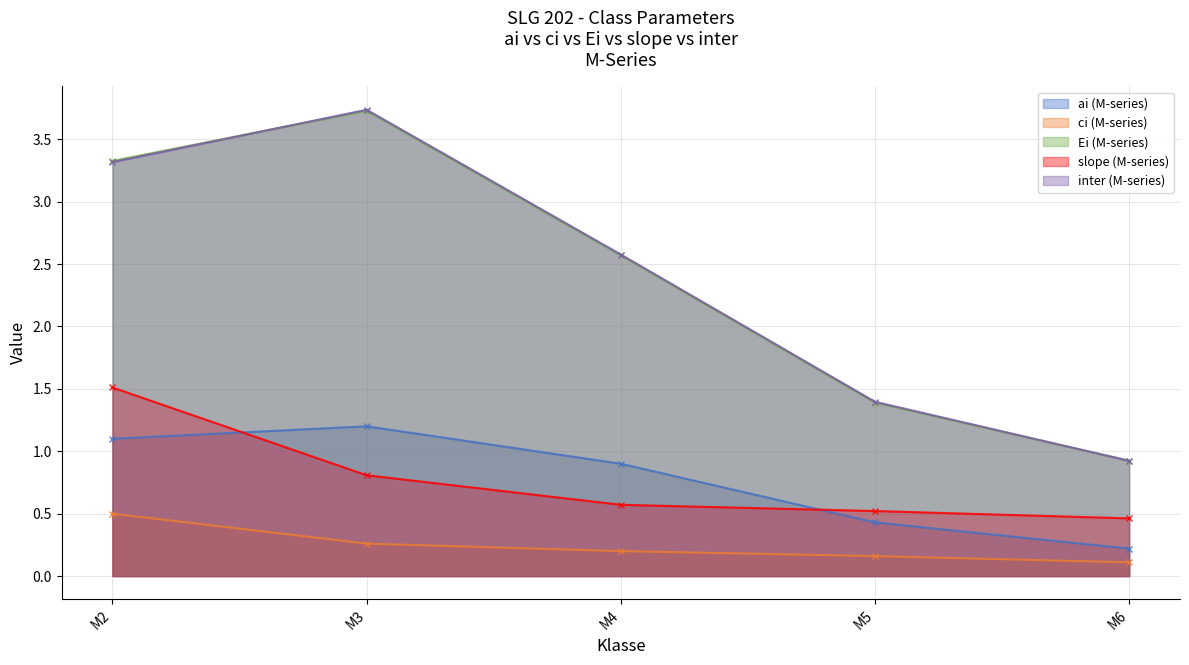

At which label does inter (M-series) reach its peak?

M3